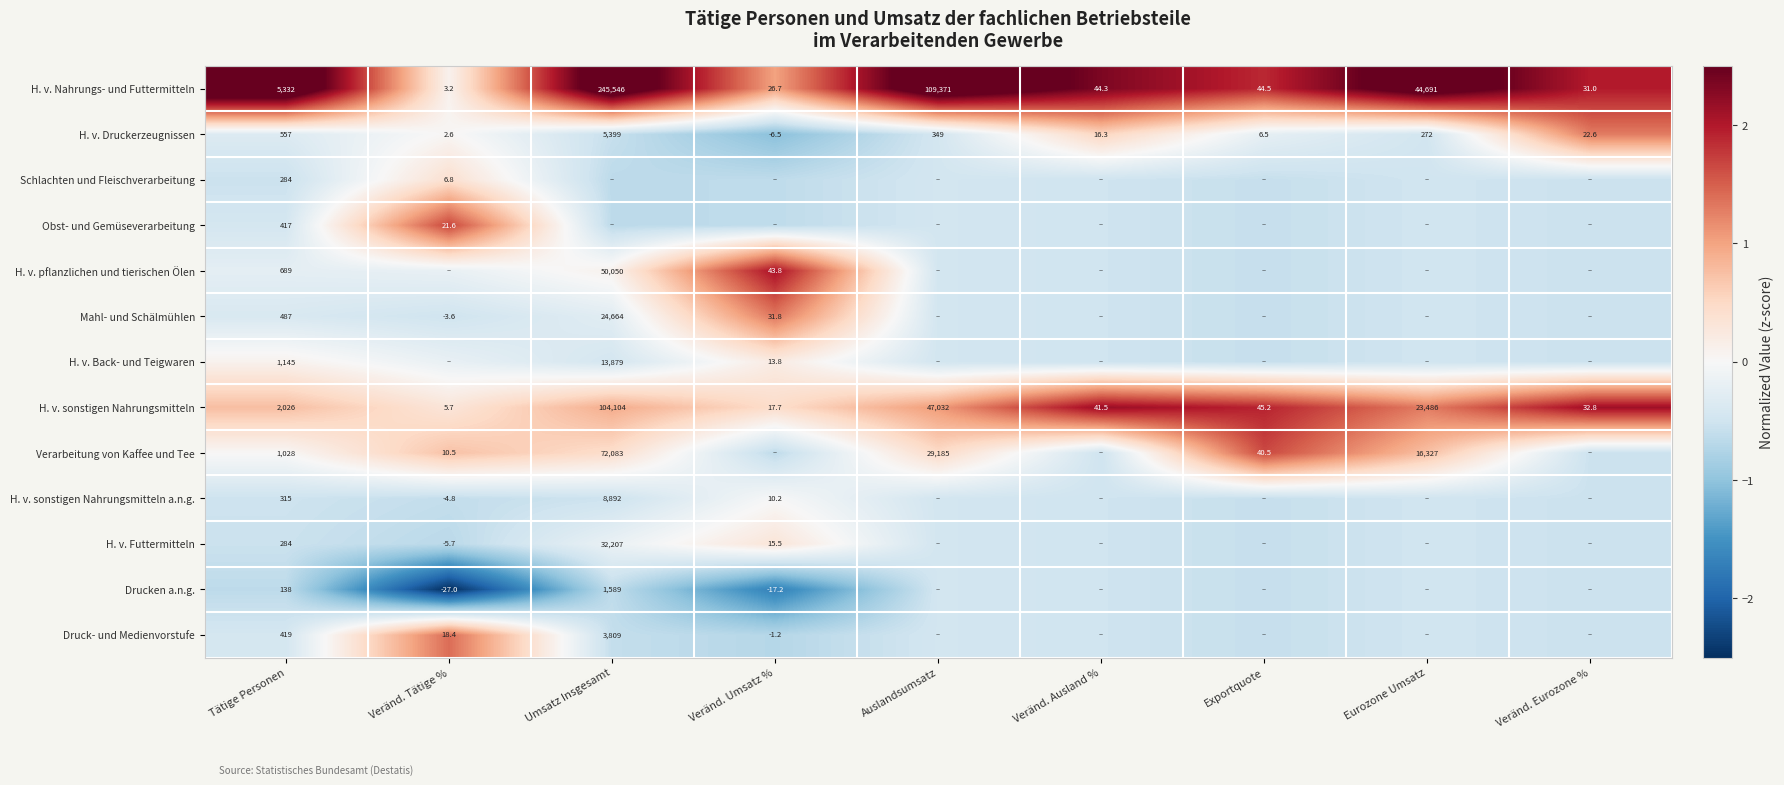

Is it true that H. v. sonstigen Nahrungsmitteln equals 0.6 at Eurozone Umsatz?

False